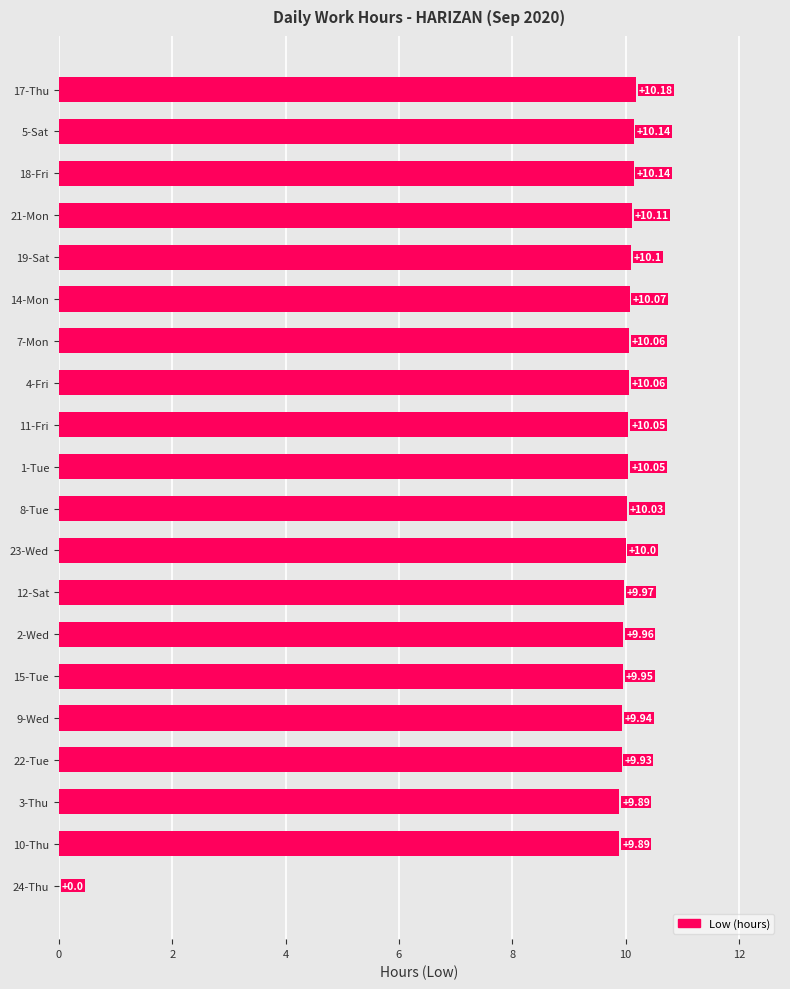

Between 9-Wed and 2-Wed, which is larger?

2-Wed